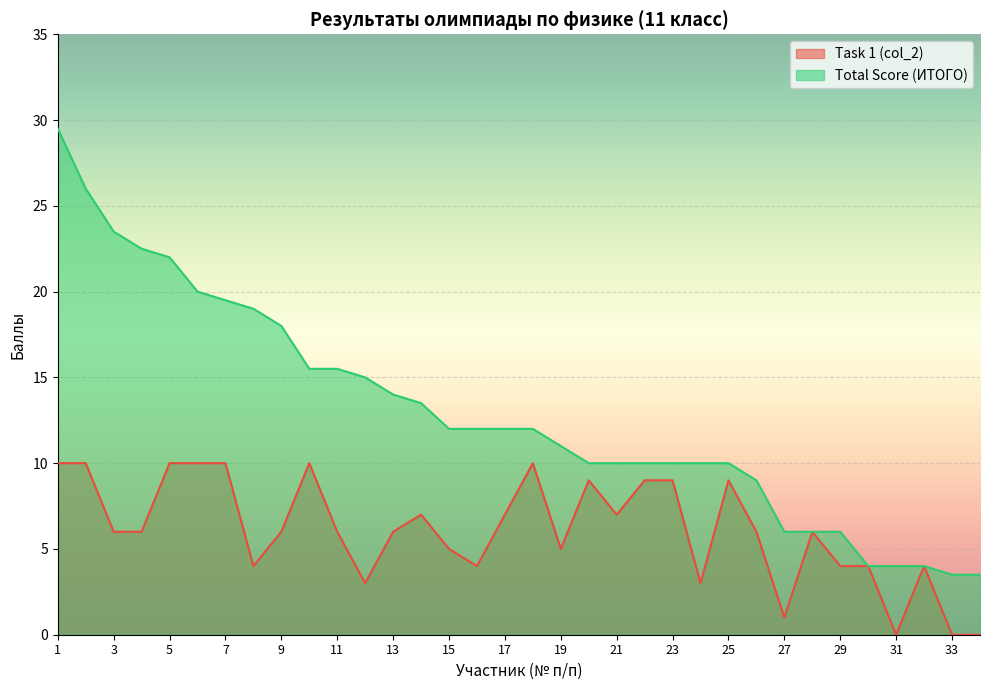

Is the value of Total Score (ИТОГО) at 5 greater than the value of Task 1 (col_2) at 20?

Yes